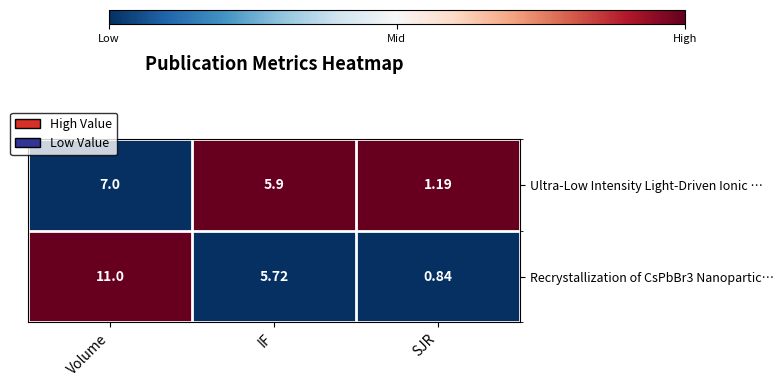

Which category has the highest value across all series?

Volume